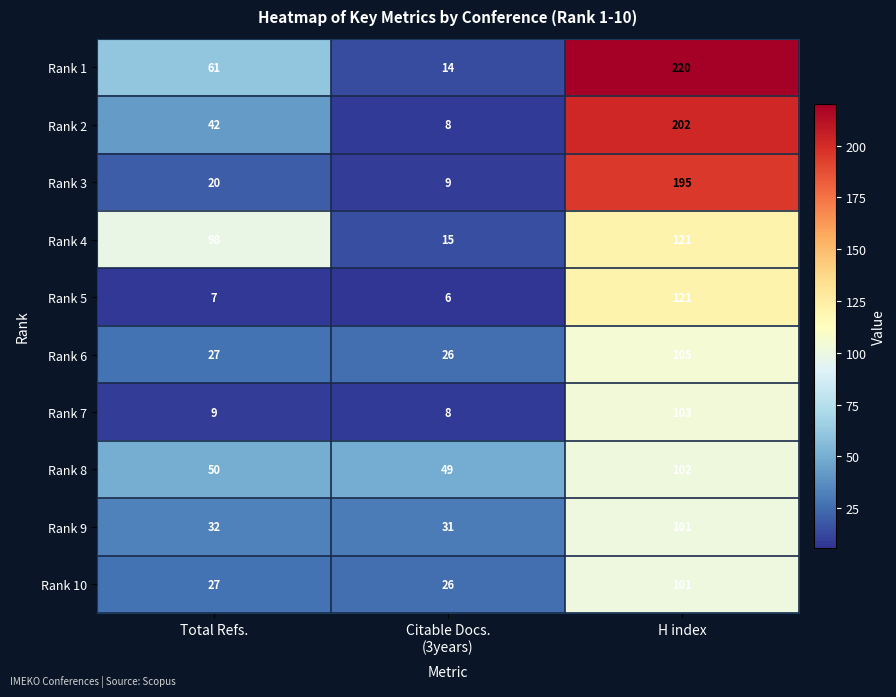

What is the smallest value displayed?

6